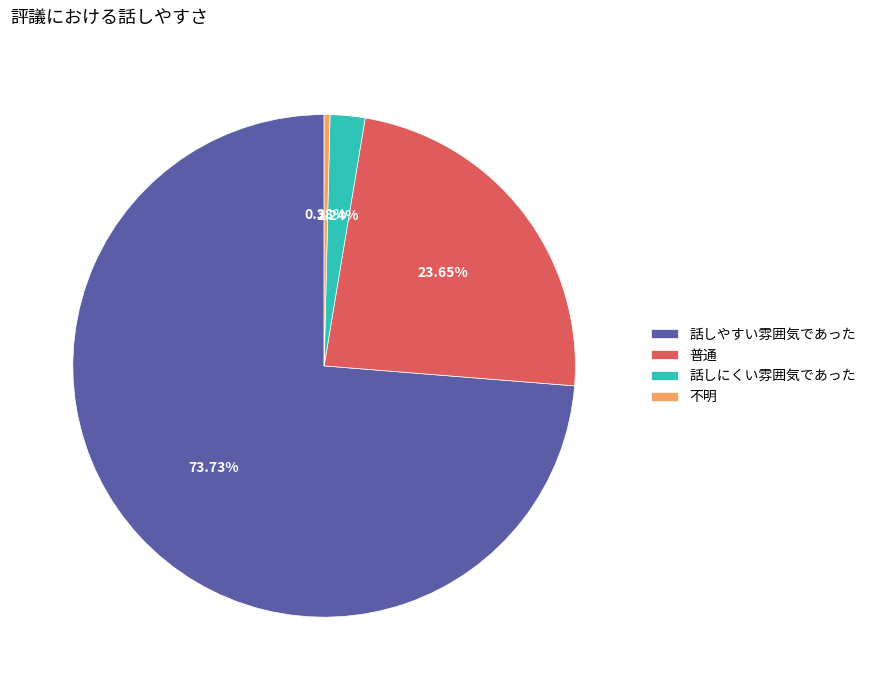

What is the ratio of the value at 話しにくい雰囲気であった to the value at 普通?

0.1